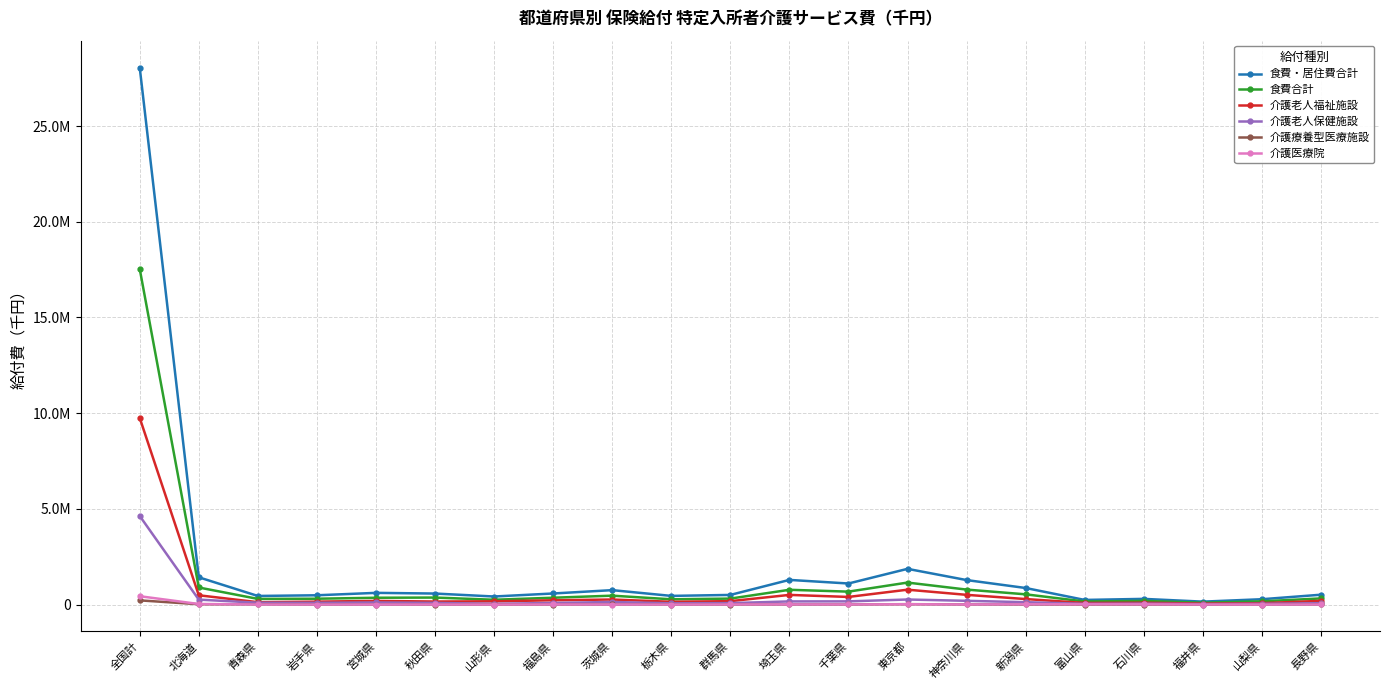

What are all the series names shown in the legend?

食費・居住費合計, 食費合計, 介護老人福祉施設, 介護老人保健施設, 介護療養型医療施設, 介護医療院